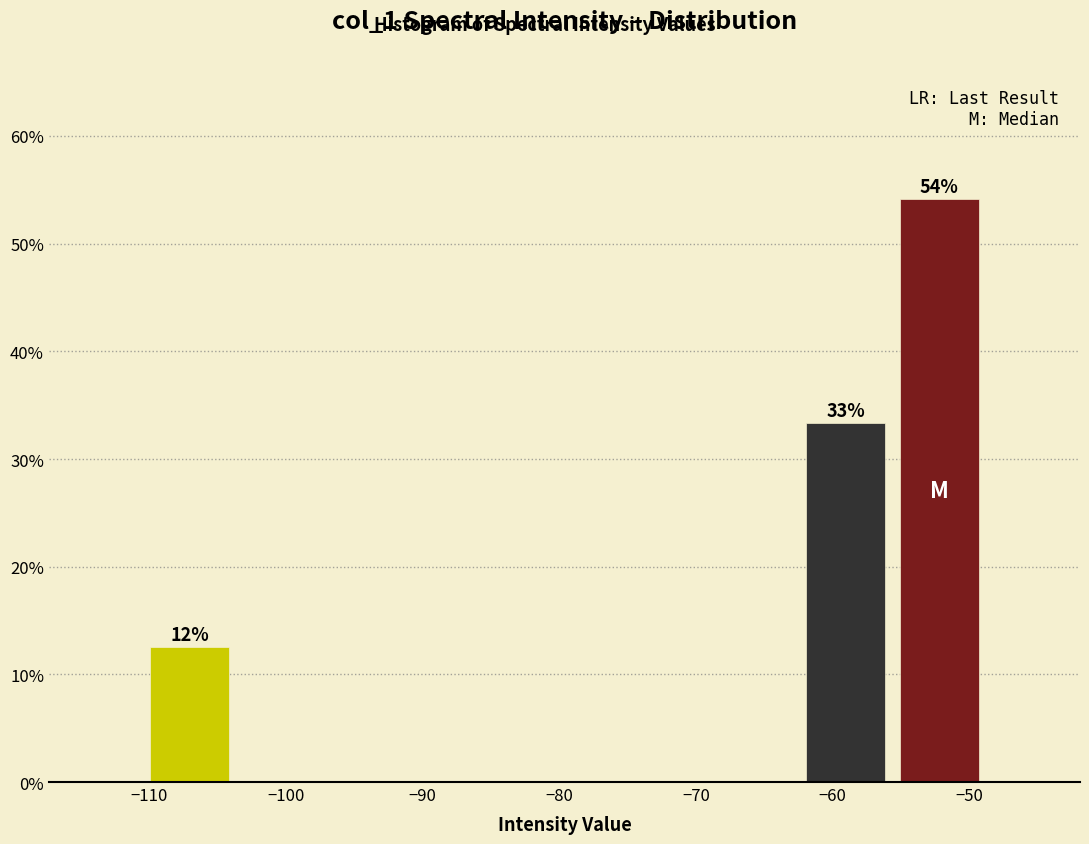

Which range on the x-axis has the tallest bar?

-56 to -49